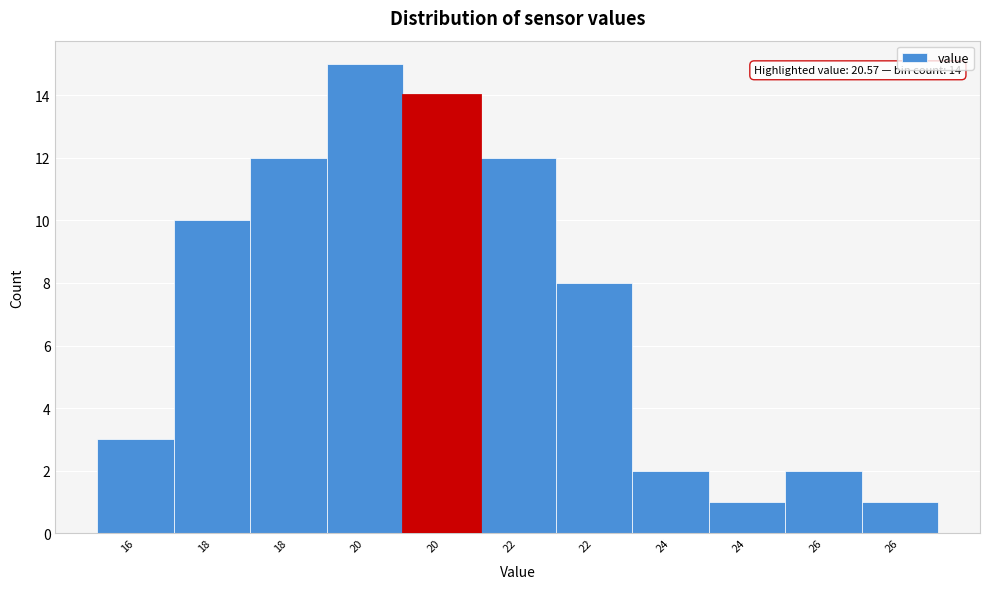

Count the number of categories in the chart.

11